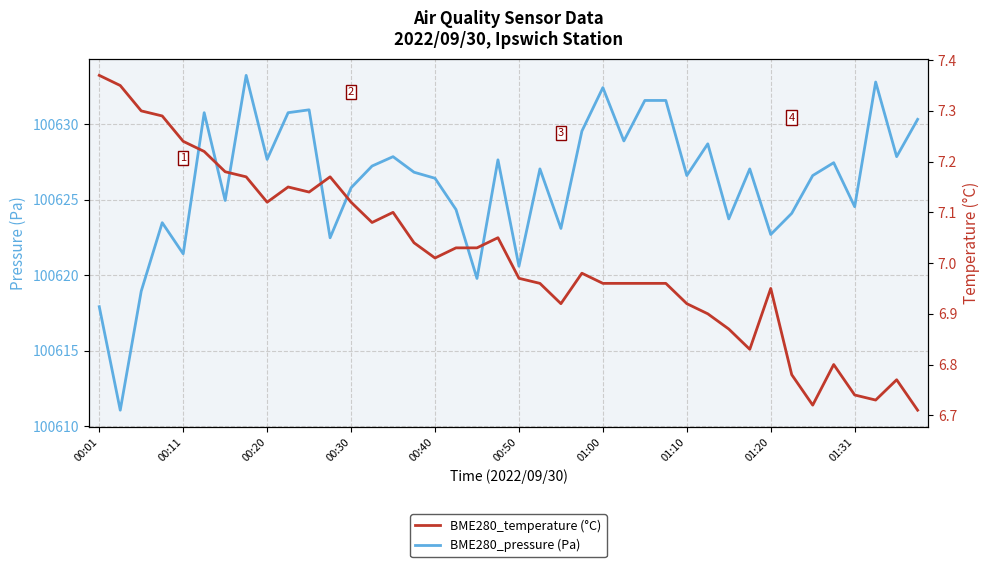

At how many categories does at least one series exceed 73894?

40